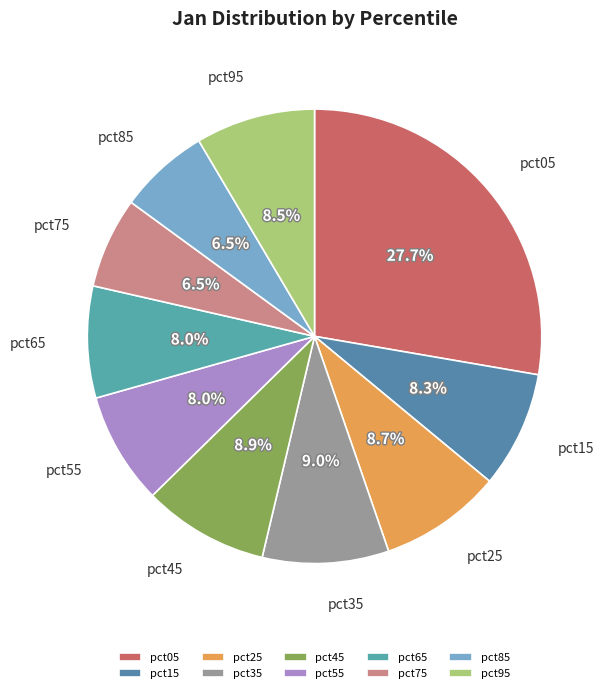

Does pct45 account for over 50% of the chart?

No